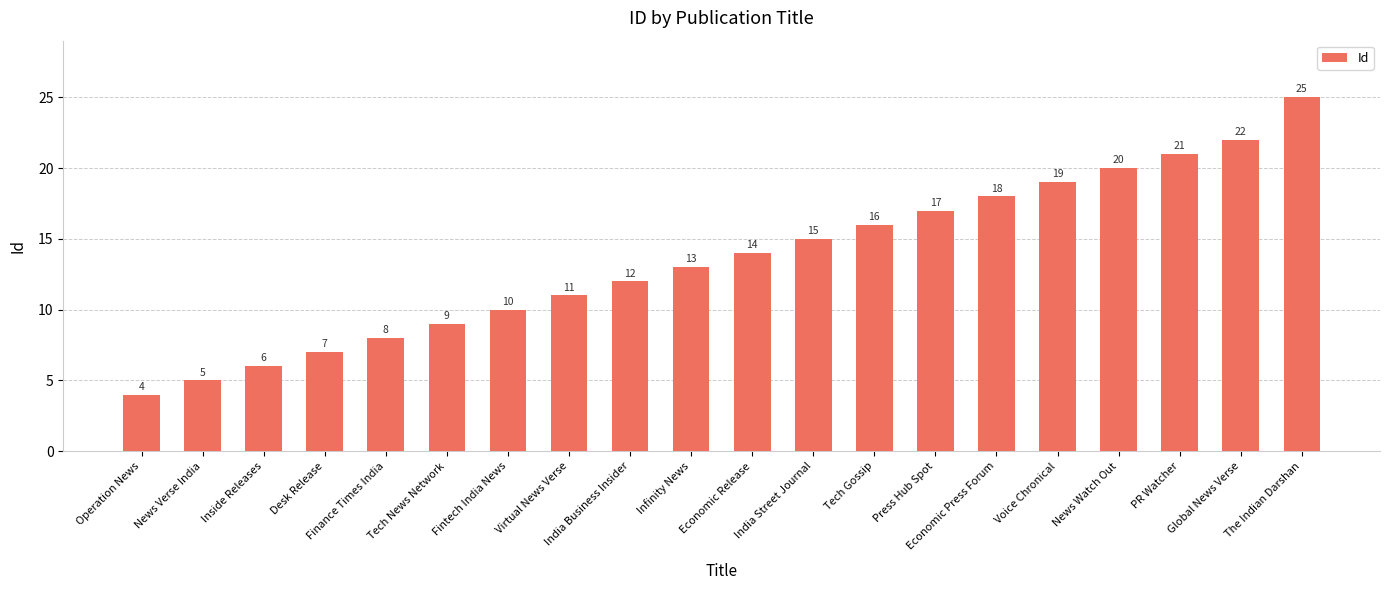

Reading left to right, what are all the values shown in this chart?

Operation News=4	News Verse India=5	Inside Releases=6	Desk Release=7	Finance Times India=8	Tech News Network=9	Fintech India News=10	Virtual News Verse=11	India Business Insider=12	Infinity News=13	Economic Release=14	India Street Journal=15	Tech Gossip=16	Press Hub Spot=17	Economic Press Forum=18	Voice Chronical=19	News Watch Out=20	PR Watcher=21	Global News Verse=22	The Indian Darshan=25